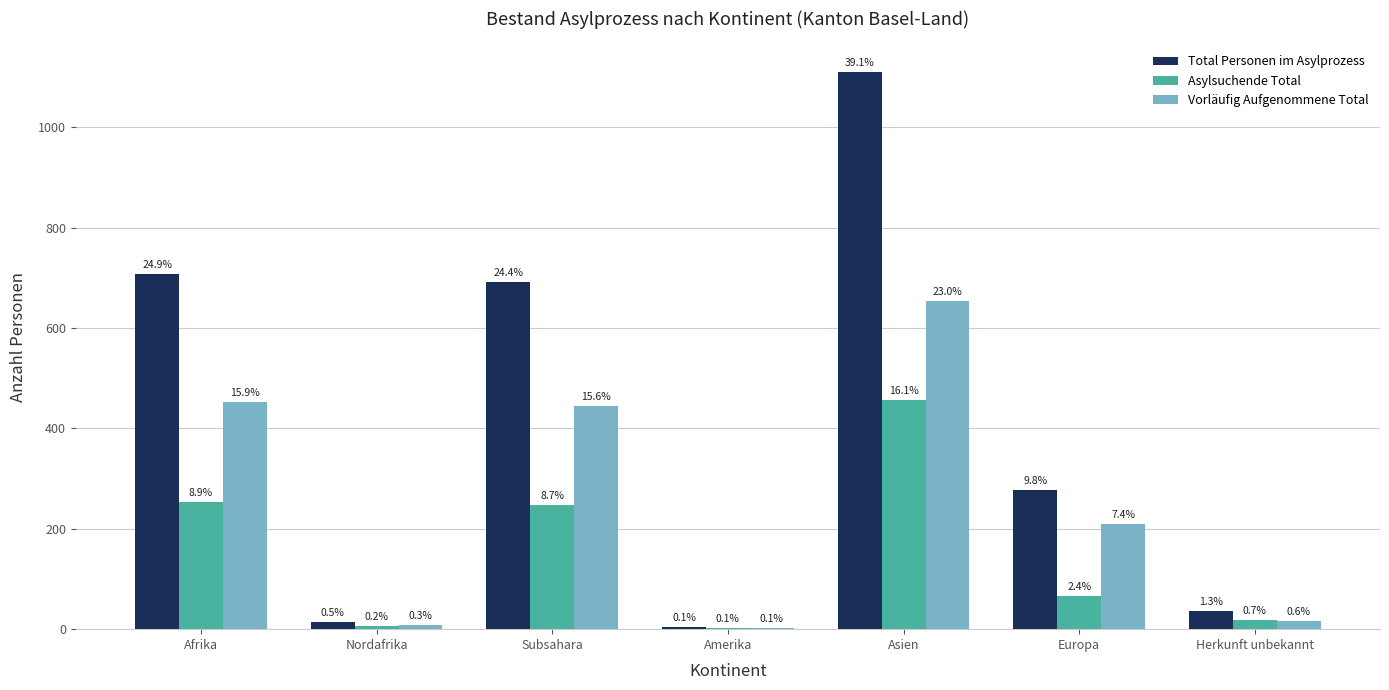

What position from the left is Nordafrika?

2